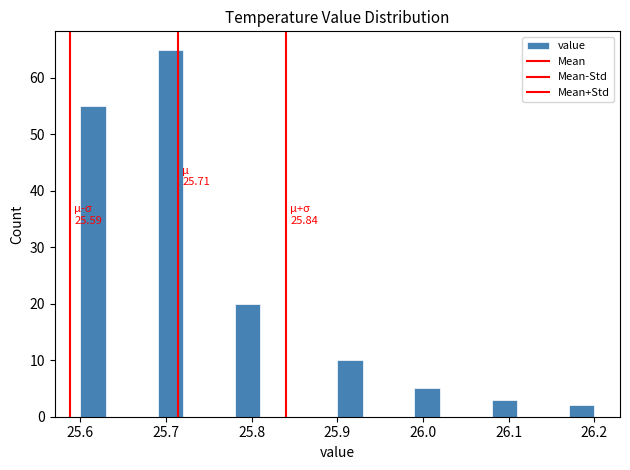

Read against the x-axis, roughly where is the centre of the tallest bar?

25.71